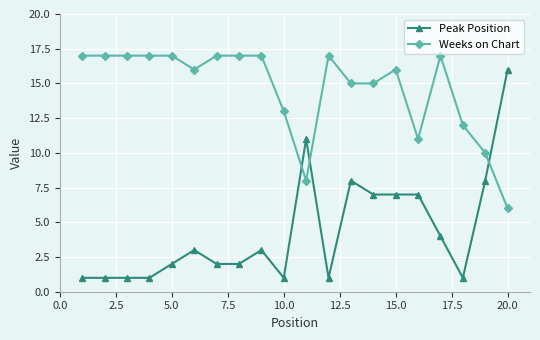

What is the minimum value for Weeks on Chart?

6